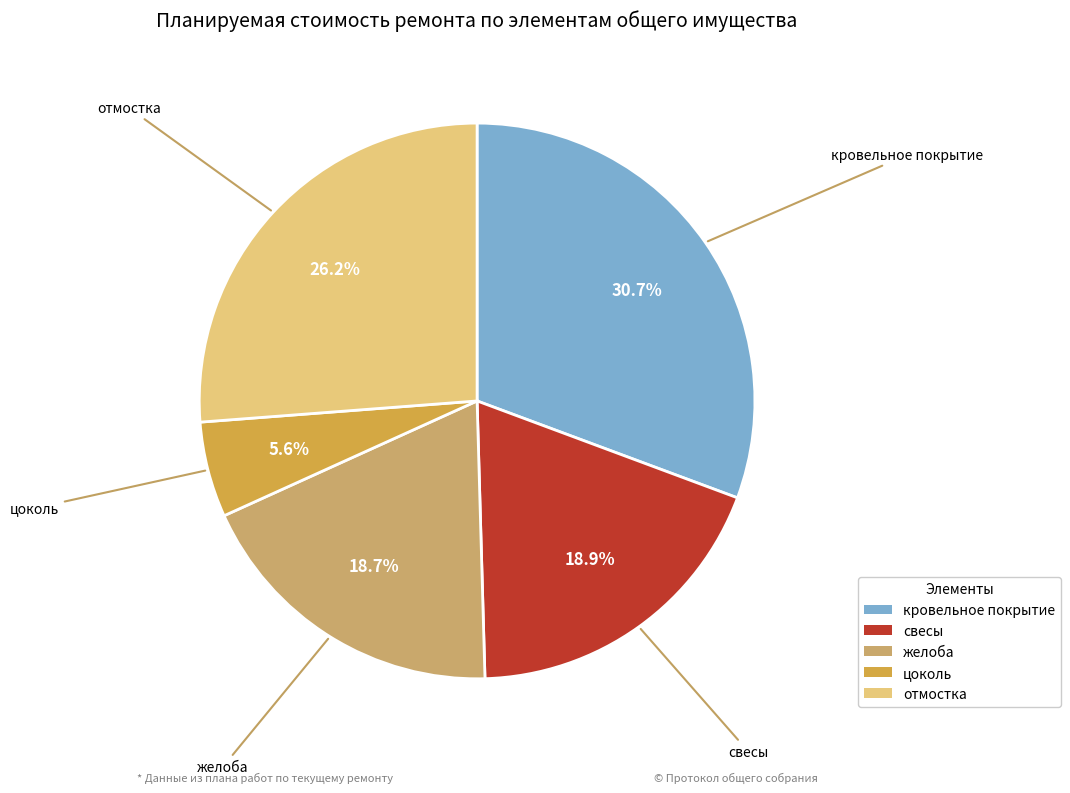

How many segments does this pie chart have?

5